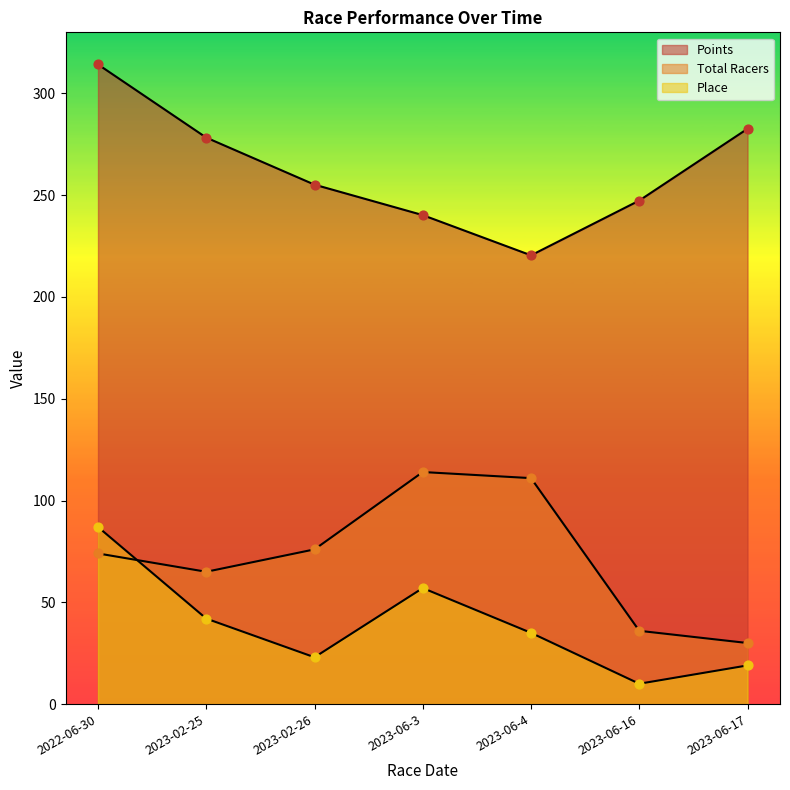

Which series contains the lowest Y value?

Place